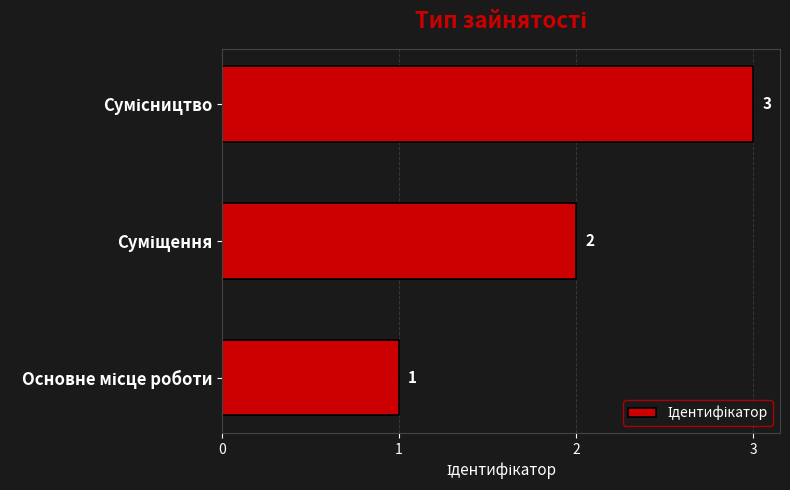

How many values are between 1 and 3?

3